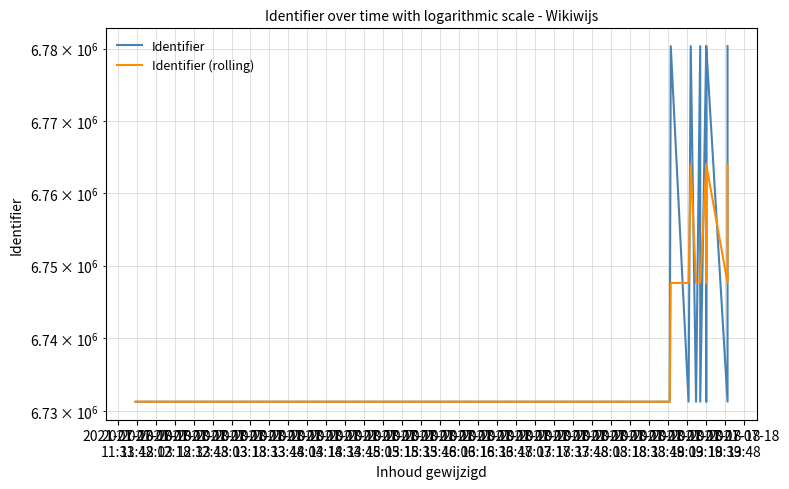

How many interior local peaks does the Identifier (rolling) series have?

3